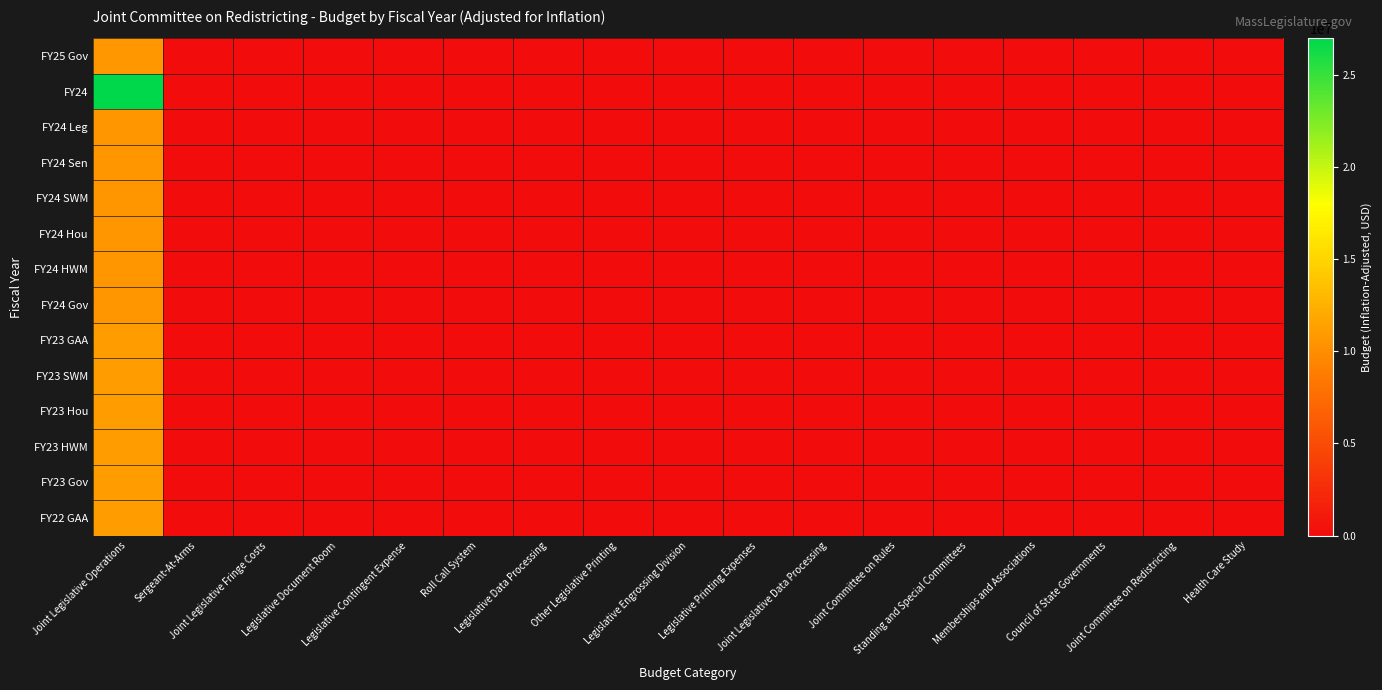

Reading left to right, list all the values displayed in this chart.

FY25 Gov: Joint Legislative Operations=10724567	Sergeant-At-Arms=0	Joint Legislative Fringe Costs=0	Legislative Document Room=0	Legislative Contingent Expense=0	Roll Call System=0	Legislative Data Processing=0	Other Legislative Printing=0	Legislative Engrossing Division=0	Legislative Printing Expenses=0	Joint Legislative Data Processing=0	Joint Committee on Rules=0	Standing and Special Committees=0	Memberships and Associations=0	Council of State Governments=0	Joint Committee on Redistricting=0	Health Care Study=0
FY24: Joint Legislative Operations=26965834	Sergeant-At-Arms=0	Joint Legislative Fringe Costs=0	Legislative Document Room=0	Legislative Contingent Expense=0	Roll Call System=0	Legislative Data Processing=0	Other Legislative Printing=0	Legislative Engrossing Division=0	Legislative Printing Expenses=0	Joint Legislative Data Processing=0	Joint Committee on Rules=0	Standing and Special Committees=0	Memberships and Associations=0	Council of State Governments=0	Joint Committee on Redistricting=0	Health Care Study=0
FY24 Leg: Joint Legislative Operations=10630589	Sergeant-At-Arms=0	Joint Legislative Fringe Costs=0	Legislative Document Room=0	Legislative Contingent Expense=0	Roll Call System=0	Legislative Data Processing=0	Other Legislative Printing=0	Legislative Engrossing Division=0	Legislative Printing Expenses=0	Joint Legislative Data Processing=0	Joint Committee on Rules=0	Standing and Special Committees=0	Memberships and Associations=0	Council of State Governments=0	Joint Committee on Redistricting=0	Health Care Study=0
FY24 Sen: Joint Legislative Operations=10630589	Sergeant-At-Arms=0	Joint Legislative Fringe Costs=0	Legislative Document Room=0	Legislative Contingent Expense=0	Roll Call System=0	Legislative Data Processing=0	Other Legislative Printing=0	Legislative Engrossing Division=0	Legislative Printing Expenses=0	Joint Legislative Data Processing=0	Joint Committee on Rules=0	Standing and Special Committees=0	Memberships and Associations=0	Council of State Governments=0	Joint Committee on Redistricting=0	Health Care Study=0
FY24 SWM: Joint Legislative Operations=10630589	Sergeant-At-Arms=0	Joint Legislative Fringe Costs=0	Legislative Document Room=0	Legislative Contingent Expense=0	Roll Call System=0	Legislative Data Processing=0	Other Legislative Printing=0	Legislative Engrossing Division=0	Legislative Printing Expenses=0	Joint Legislative Data Processing=0	Joint Committee on Rules=0	Standing and Special Committees=0	Memberships and Associations=0	Council of State Governments=0	Joint Committee on Redistricting=0	Health Care Study=0
FY24 Hou: Joint Legislative Operations=10630589	Sergeant-At-Arms=0	Joint Legislative Fringe Costs=0	Legislative Document Room=0	Legislative Contingent Expense=0	Roll Call System=0	Legislative Data Processing=0	Other Legislative Printing=0	Legislative Engrossing Division=0	Legislative Printing Expenses=0	Joint Legislative Data Processing=0	Joint Committee on Rules=0	Standing and Special Committees=0	Memberships and Associations=0	Council of State Governments=0	Joint Committee on Redistricting=0	Health Care Study=0
FY24 HWM: Joint Legislative Operations=10630589	Sergeant-At-Arms=0	Joint Legislative Fringe Costs=0	Legislative Document Room=0	Legislative Contingent Expense=0	Roll Call System=0	Legislative Data Processing=0	Other Legislative Printing=0	Legislative Engrossing Division=0	Legislative Printing Expenses=0	Joint Legislative Data Processing=0	Joint Committee on Rules=0	Standing and Special Committees=0	Memberships and Associations=0	Council of State Governments=0	Joint Committee on Redistricting=0	Health Care Study=0
FY24 Gov: Joint Legislative Operations=10630589	Sergeant-At-Arms=0	Joint Legislative Fringe Costs=0	Legislative Document Room=0	Legislative Contingent Expense=0	Roll Call System=0	Legislative Data Processing=0	Other Legislative Printing=0	Legislative Engrossing Division=0	Legislative Printing Expenses=0	Joint Legislative Data Processing=0	Joint Committee on Rules=0	Standing and Special Committees=0	Memberships and Associations=0	Council of State Governments=0	Joint Committee on Redistricting=0	Health Care Study=0
FY23 GAA: Joint Legislative Operations=10966023	Sergeant-At-Arms=0	Joint Legislative Fringe Costs=0	Legislative Document Room=0	Legislative Contingent Expense=0	Roll Call System=0	Legislative Data Processing=0	Other Legislative Printing=0	Legislative Engrossing Division=0	Legislative Printing Expenses=0	Joint Legislative Data Processing=0	Joint Committee on Rules=0	Standing and Special Committees=0	Memberships and Associations=0	Council of State Governments=0	Joint Committee on Redistricting=0	Health Care Study=0
FY23 SWM: Joint Legislative Operations=10966023	Sergeant-At-Arms=0	Joint Legislative Fringe Costs=0	Legislative Document Room=0	Legislative Contingent Expense=0	Roll Call System=0	Legislative Data Processing=0	Other Legislative Printing=0	Legislative Engrossing Division=0	Legislative Printing Expenses=0	Joint Legislative Data Processing=0	Joint Committee on Rules=0	Standing and Special Committees=0	Memberships and Associations=0	Council of State Governments=0	Joint Committee on Redistricting=0	Health Care Study=0
FY23 Hou: Joint Legislative Operations=10966023	Sergeant-At-Arms=0	Joint Legislative Fringe Costs=0	Legislative Document Room=0	Legislative Contingent Expense=0	Roll Call System=0	Legislative Data Processing=0	Other Legislative Printing=0	Legislative Engrossing Division=0	Legislative Printing Expenses=0	Joint Legislative Data Processing=0	Joint Committee on Rules=0	Standing and Special Committees=0	Memberships and Associations=0	Council of State Governments=0	Joint Committee on Redistricting=0	Health Care Study=0
FY23 HWM: Joint Legislative Operations=10966023	Sergeant-At-Arms=0	Joint Legislative Fringe Costs=0	Legislative Document Room=0	Legislative Contingent Expense=0	Roll Call System=0	Legislative Data Processing=0	Other Legislative Printing=0	Legislative Engrossing Division=0	Legislative Printing Expenses=0	Joint Legislative Data Processing=0	Joint Committee on Rules=0	Standing and Special Committees=0	Memberships and Associations=0	Council of State Governments=0	Joint Committee on Redistricting=0	Health Care Study=0
FY23 Gov: Joint Legislative Operations=10966023	Sergeant-At-Arms=0	Joint Legislative Fringe Costs=0	Legislative Document Room=0	Legislative Contingent Expense=0	Roll Call System=0	Legislative Data Processing=0	Other Legislative Printing=0	Legislative Engrossing Division=0	Legislative Printing Expenses=0	Joint Legislative Data Processing=0	Joint Committee on Rules=0	Standing and Special Committees=0	Memberships and Associations=0	Council of State Governments=0	Joint Committee on Redistricting=0	Health Care Study=0
FY22 GAA: Joint Legislative Operations=11091111	Sergeant-At-Arms=0	Joint Legislative Fringe Costs=0	Legislative Document Room=0	Legislative Contingent Expense=0	Roll Call System=0	Legislative Data Processing=0	Other Legislative Printing=0	Legislative Engrossing Division=0	Legislative Printing Expenses=0	Joint Legislative Data Processing=0	Joint Committee on Rules=0	Standing and Special Committees=0	Memberships and Associations=0	Council of State Governments=0	Joint Committee on Redistricting=0	Health Care Study=0